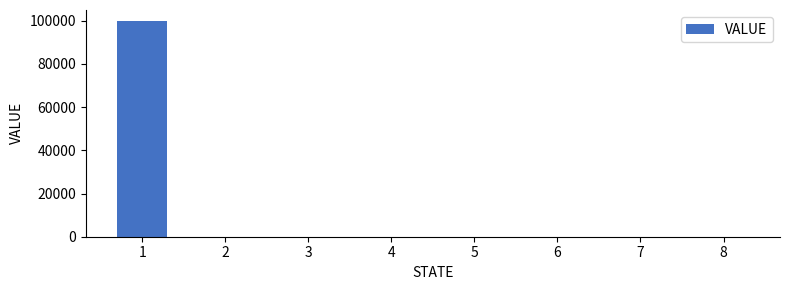

What is the sum of all values?

100000